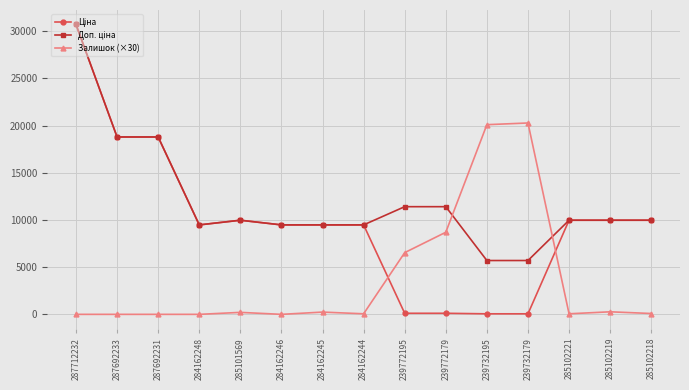

At how many categories does at least one series exceed 2021?

15